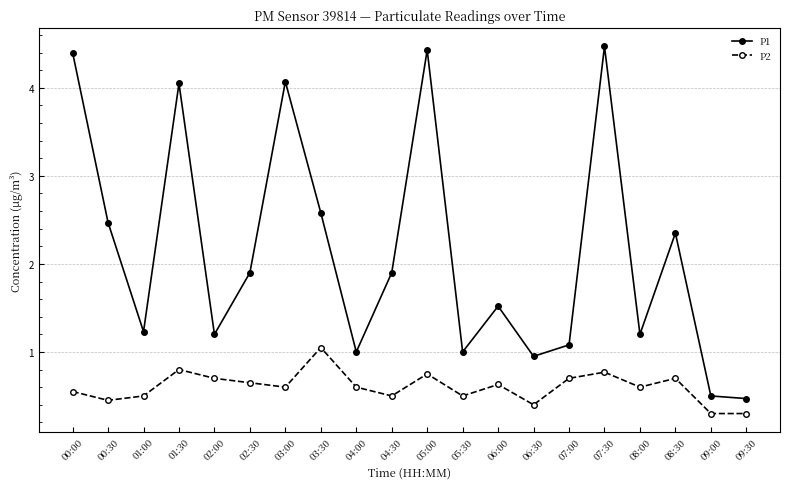

At 03:30, list the series in order from largest to smallest.

P1, P2